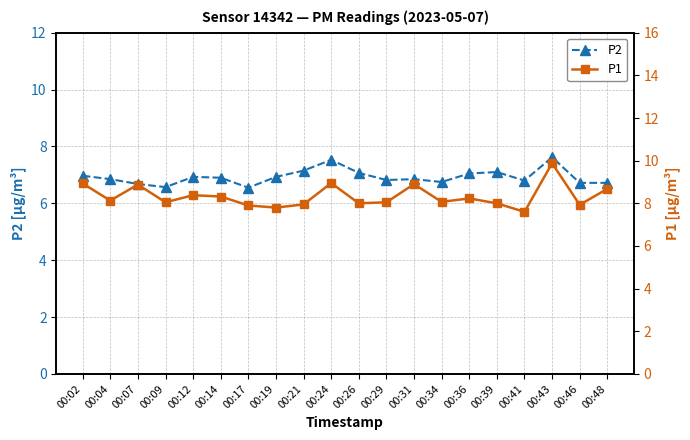

At which category is the sum across all series the highest?

00:43